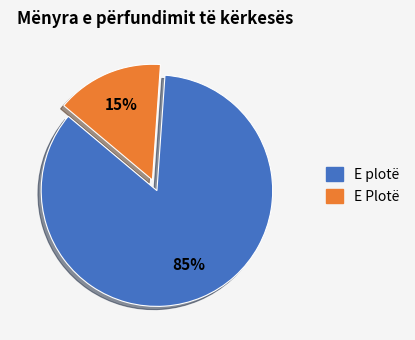

How many segments does this pie chart have?

2